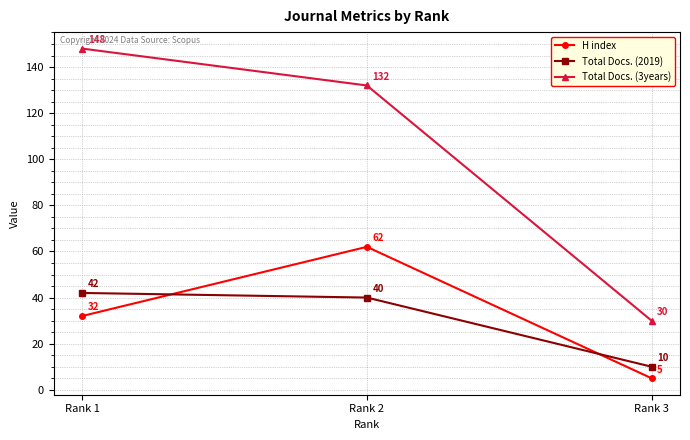

Rank the categories by H index value from lowest to highest.

Rank 3, Rank 1, Rank 2